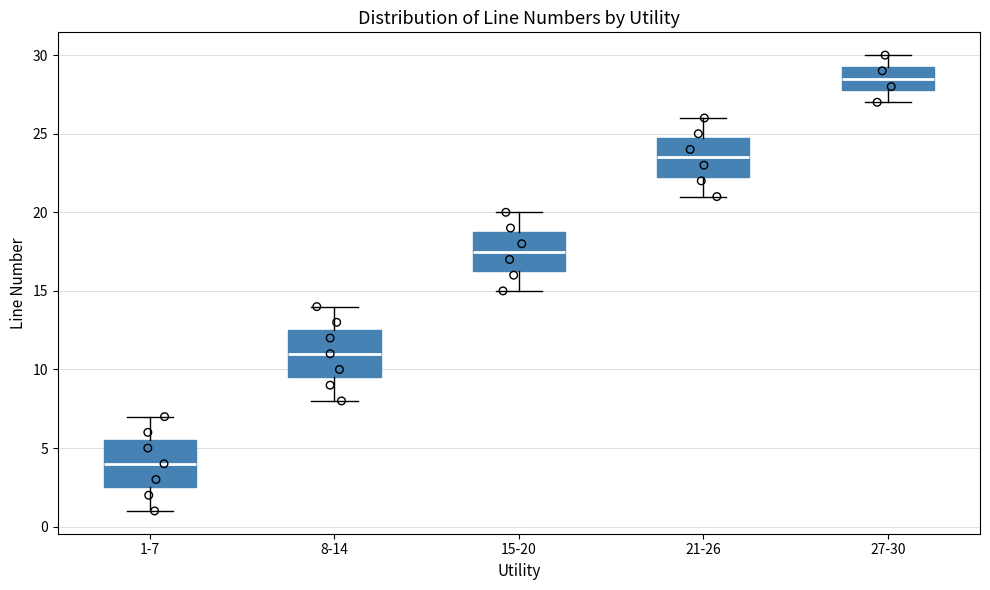

Reading left to right, transcribe this box plot: for each box, give where its median line is, the range the box spans, and where its two whiskers end, as read against the y-axis. The values are not printed on the chart, so give them approximately, as read against the axis.

1-7: median 4.0, box 2.5 to 5.5, whiskers 1.0 to 7.0
8-14: median 11.0, box 9.5 to 12.5, whiskers 8.0 to 14.0
15-20: median 17.5, box 16.5 to 19.0, whiskers 15.0 to 20.0
21-26: median 23.5, box 22.5 to 25.0, whiskers 21.0 to 26.0
27-30: median 28.5, box 28.0 to 29.5, whiskers 27.0 to 30.0